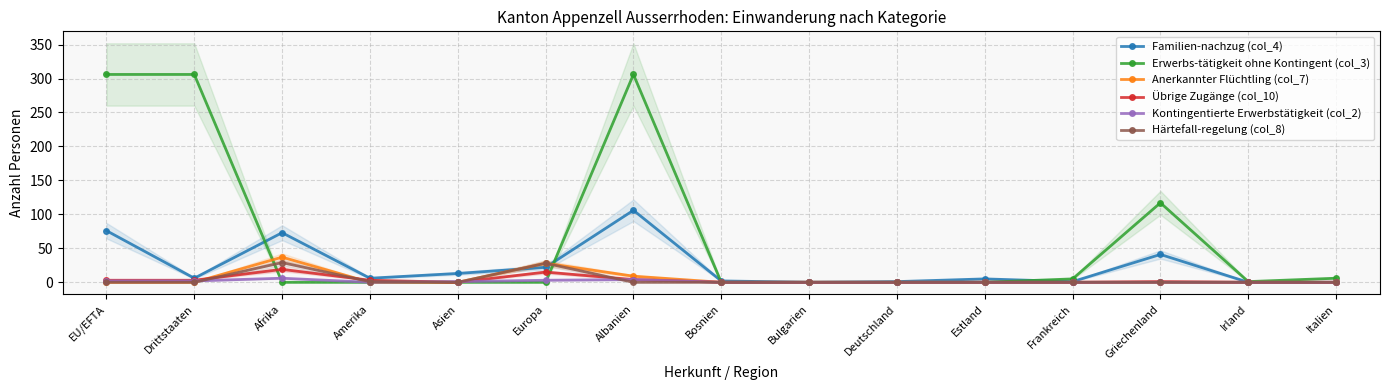

After their last crossing, which series has the higher values: Übrige Zugänge (col_10) or Kontingentierte Erwerbstätigkeit (col_2)?

Übrige Zugänge (col_10)